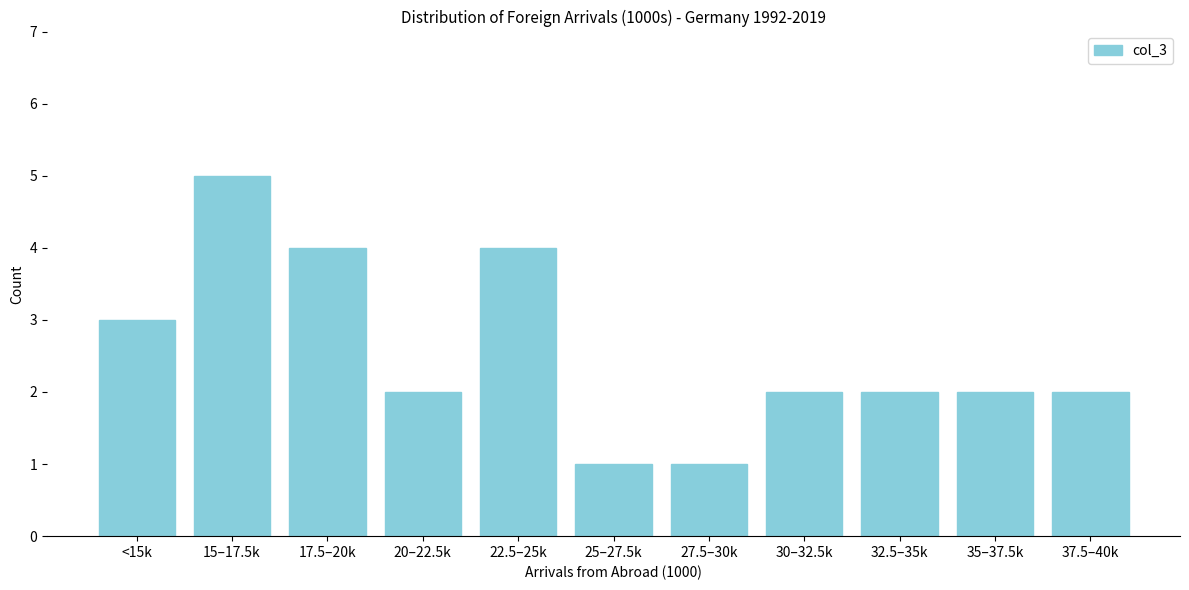

Reading left to right, list all the values displayed in this chart.

3	5	4	2	4	1	1	2	2	2	2